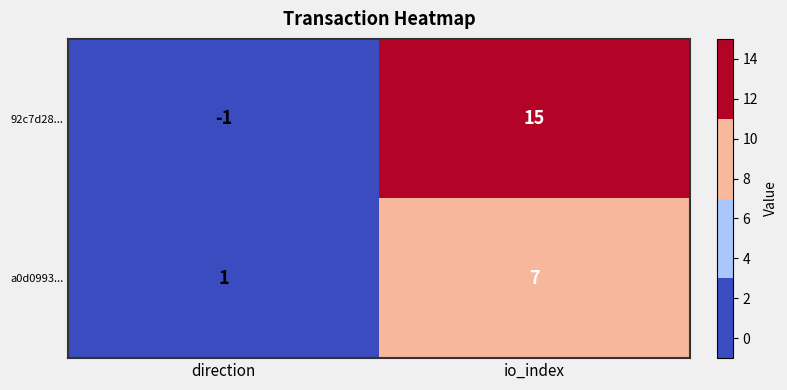

What is the sum of the a0d0993... values at direction and io_index?

8